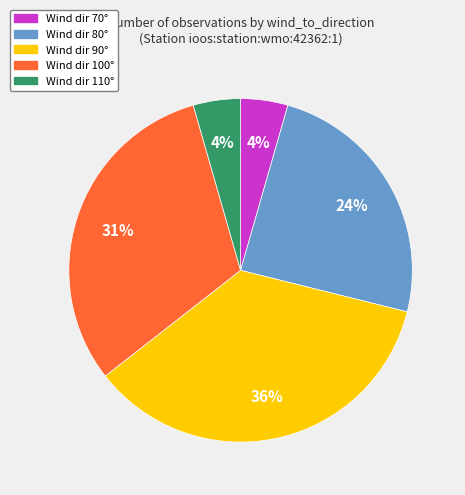

Is there any slice that represents more than half of the pie?

No